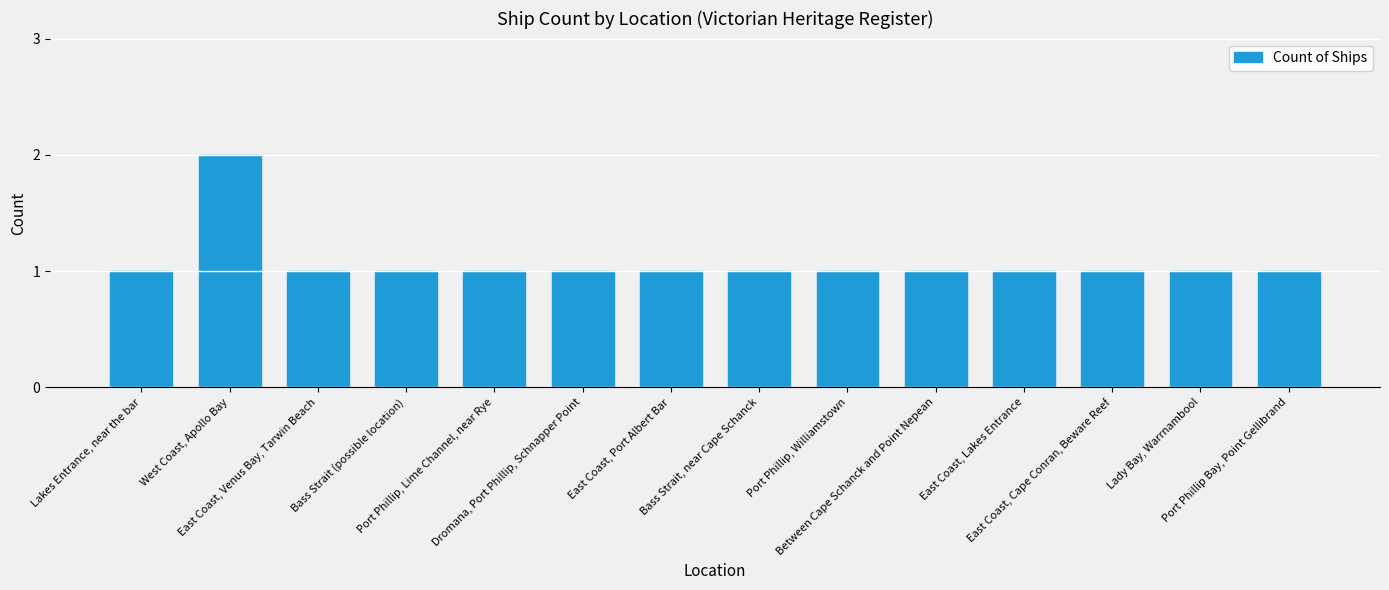

Is it true that the value at West Coast, Apollo Bay is 1?

False